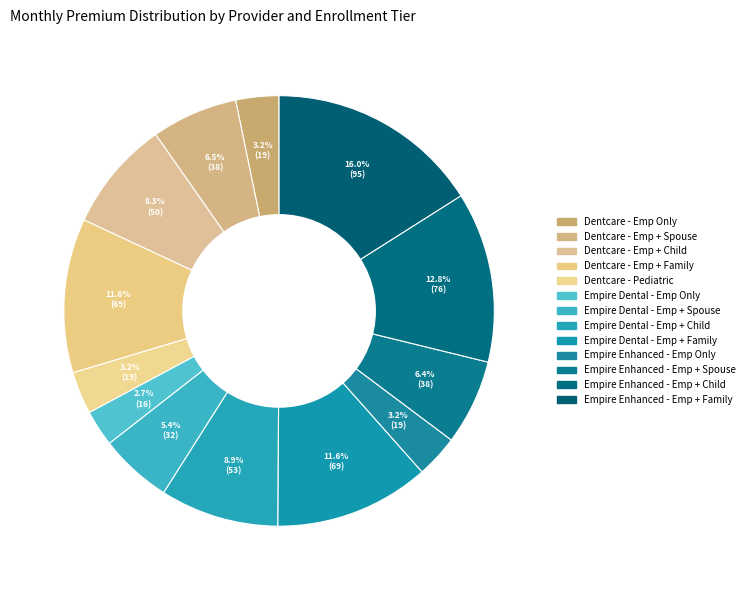

Count the number of slices in the pie.

13